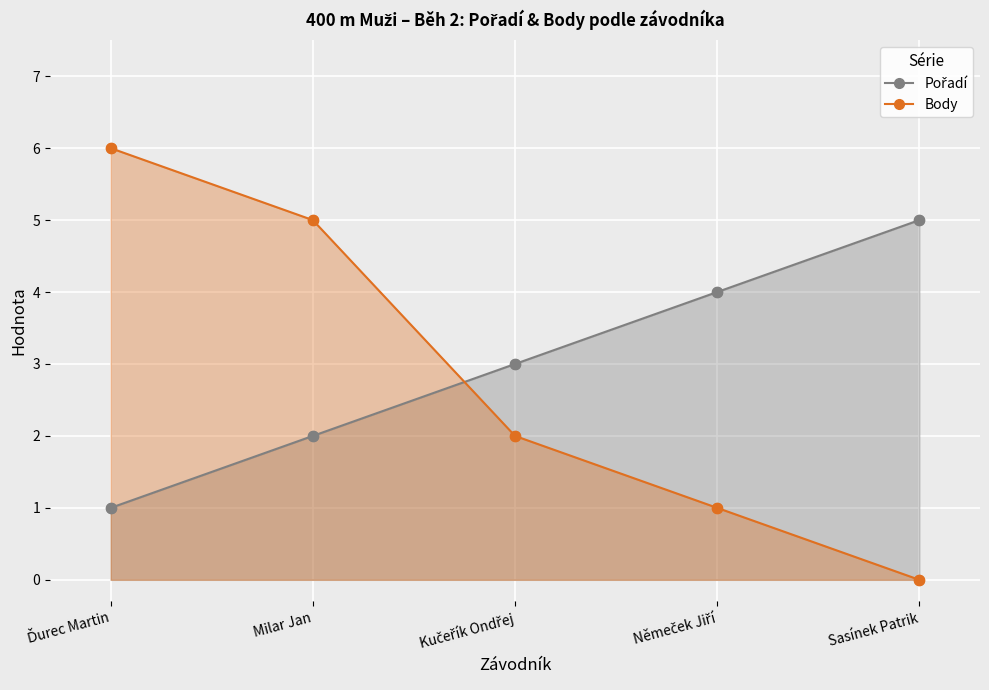

Which series has the largest total across all categories?

Pořadí